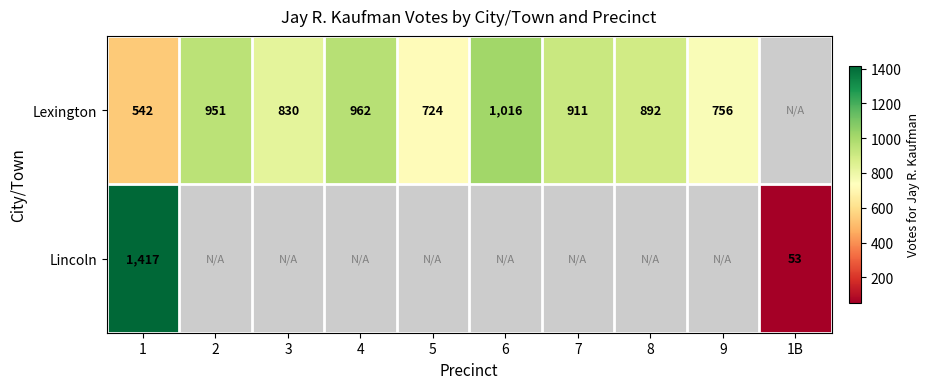

True or false: Lincoln has a value of 445 at 1.

False